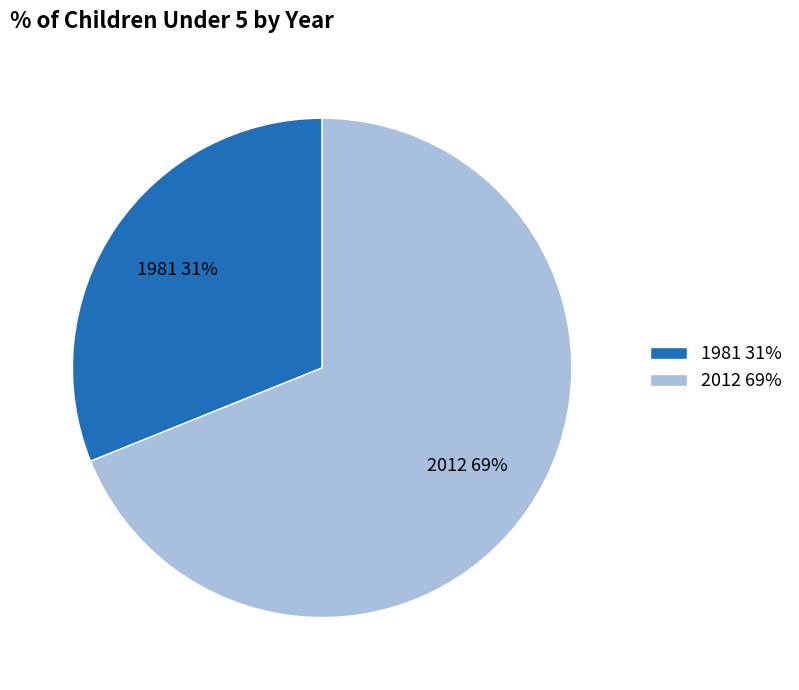

What is the majority slice?

2012